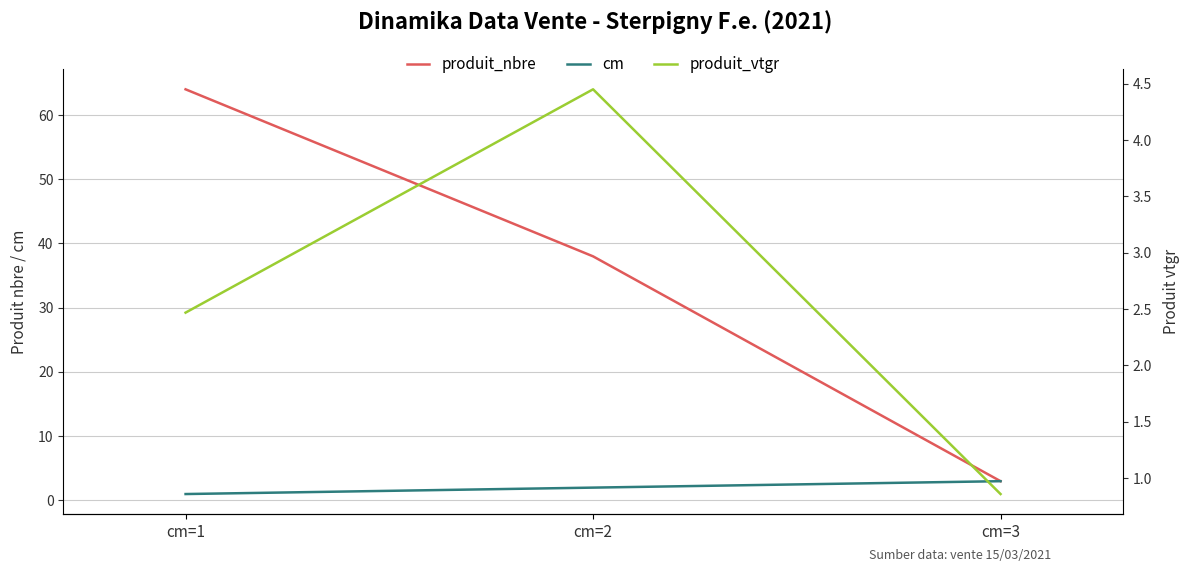

What is the sum of all produit_nbre values?

105.0